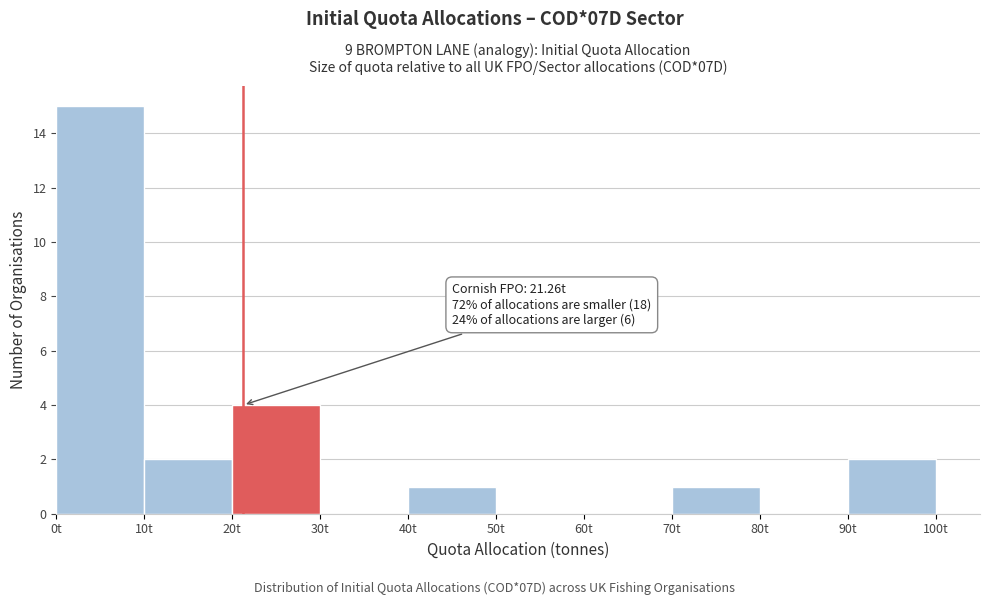

Over which range of the x-axis is the bar tallest?

0 to 10